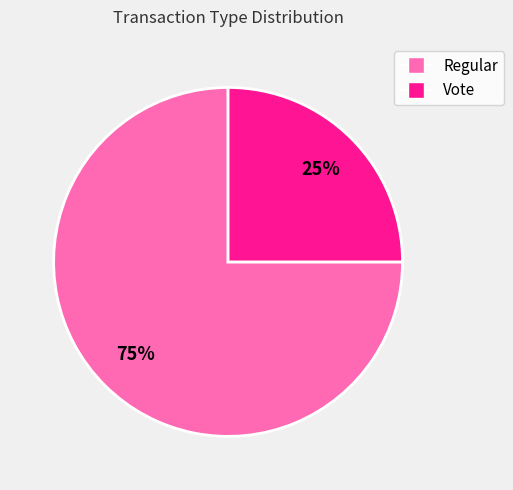

Is there a majority slice in this chart?

Yes